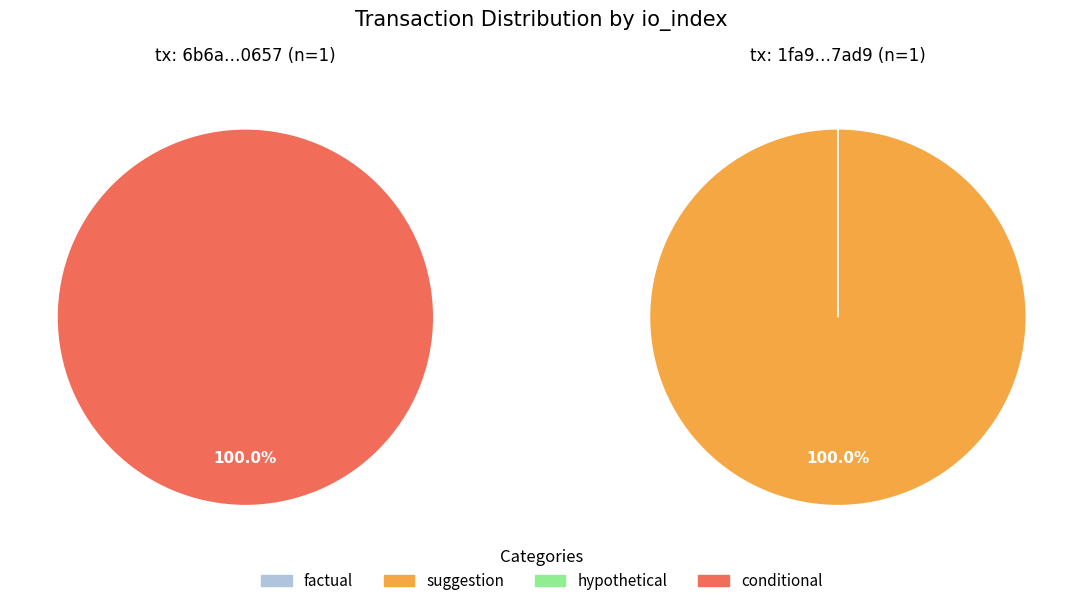

To the nearest percent, what is the combined percentage of io_index=1 (direction=1) and io_index=0 (direction=-1)?

100%